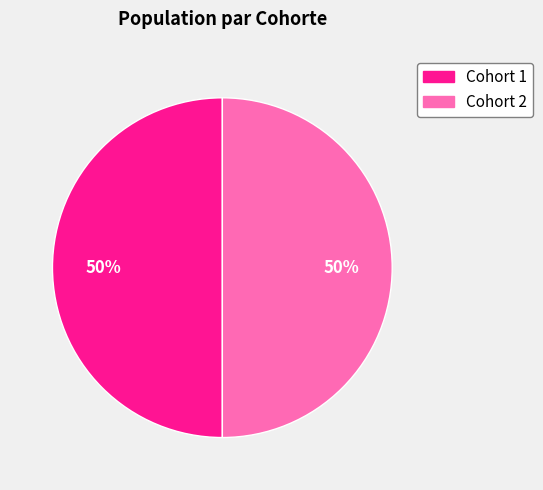

What is the ratio of the value at Cohort 2 to the value at Cohort 1?

1.0